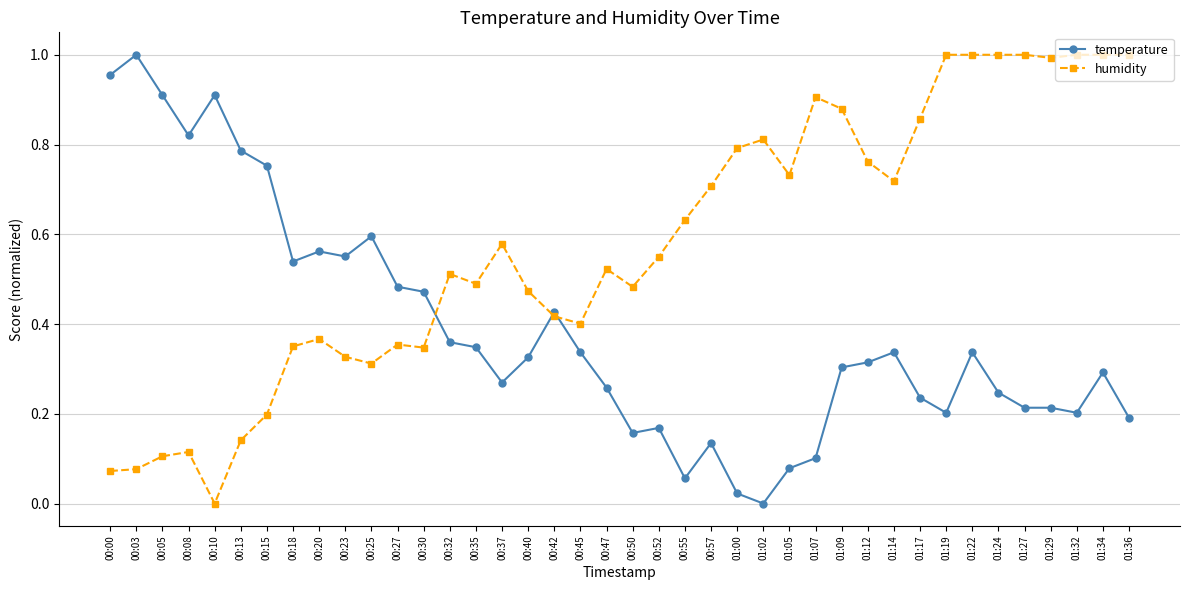

True or false: humidity and temperature cross at least once.

True